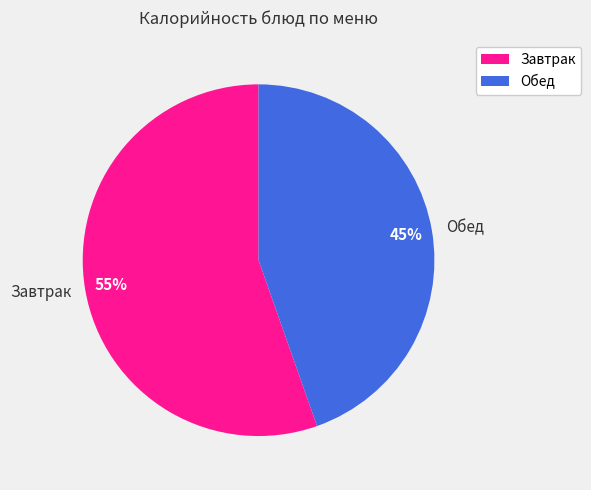

Is it true that Завтрак is 66% of the pie?

False